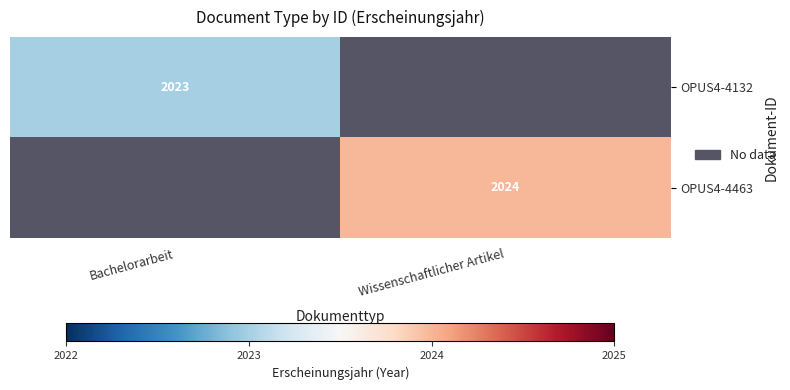

Is it true that OPUS4-4463 equals 3310 at Wissenschaftlicher Artikel?

False